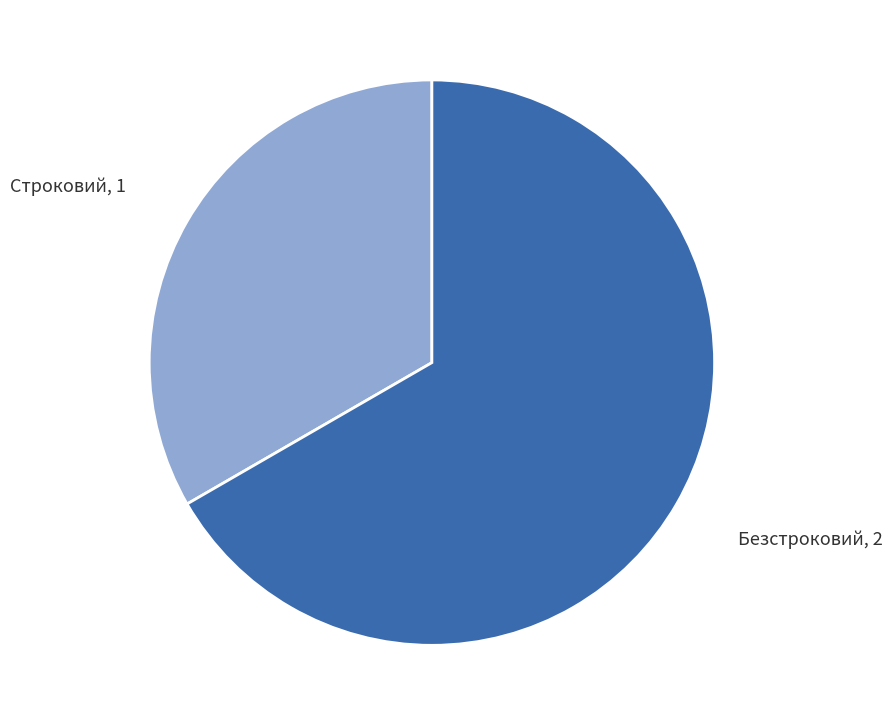

Which has a higher value, Безстроковий or Строковий?

Безстроковий